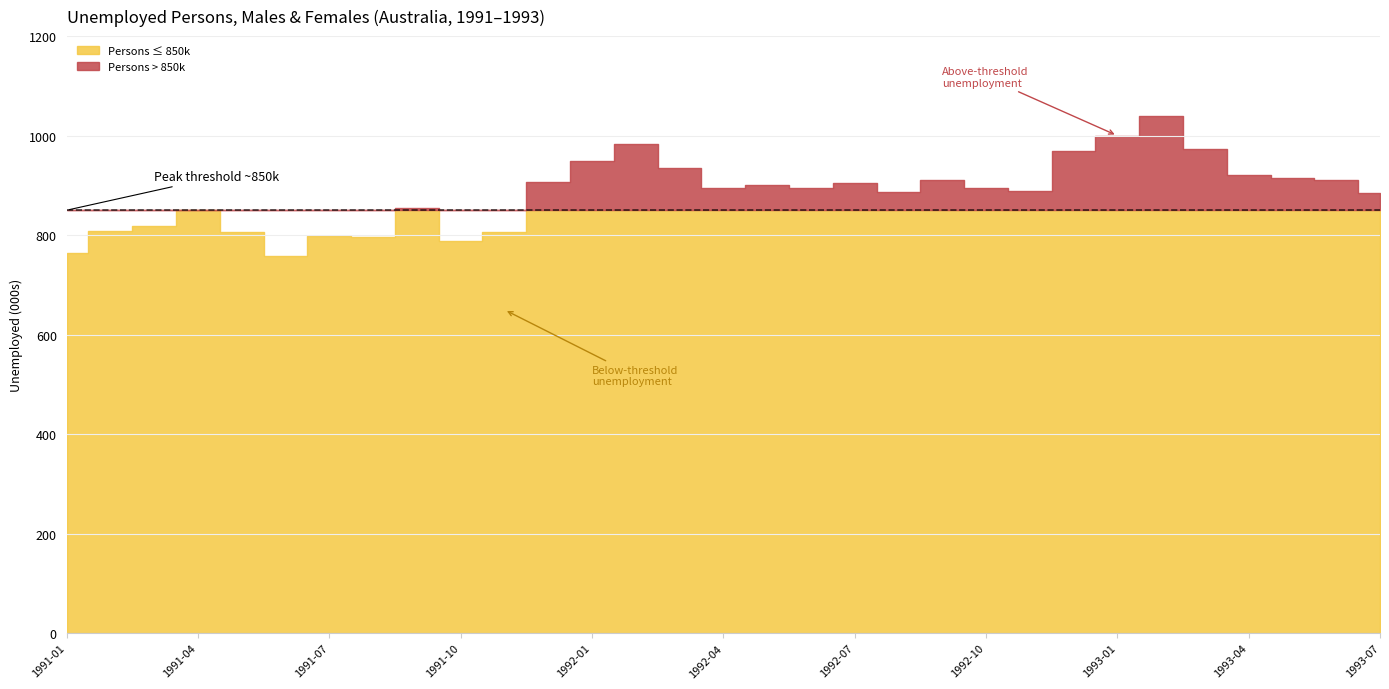

True or false: Persons has a value of 1236.8 at 1991-04.

False